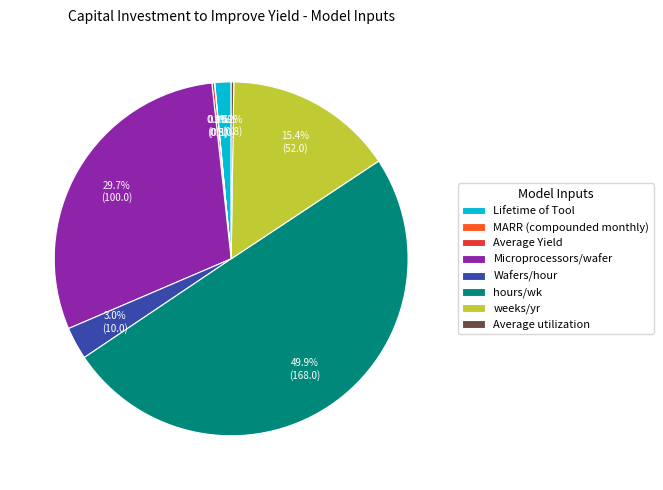

What percentage is the hours/wk slice, to the nearest percent?

50%